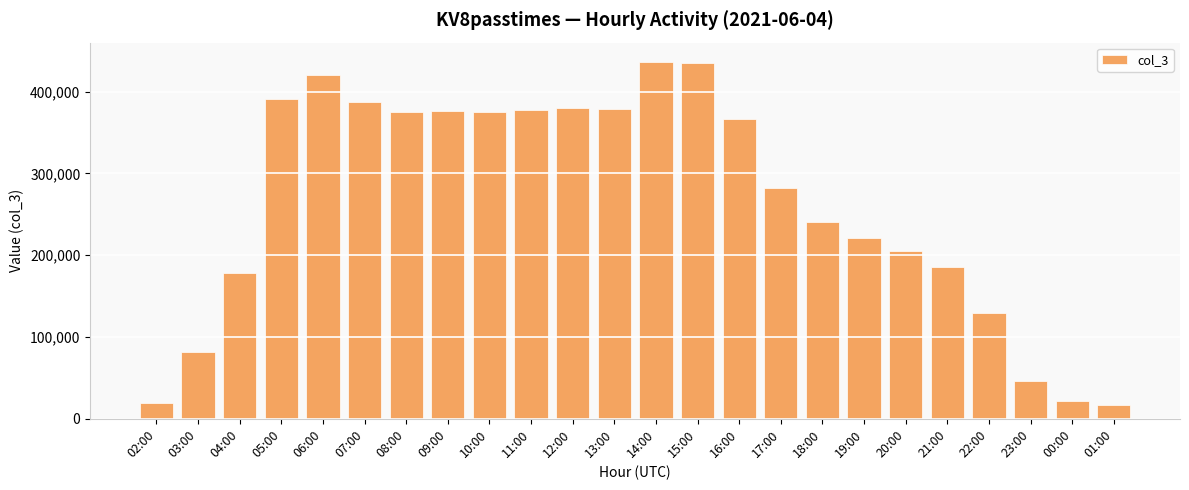

What is the change in value from 06:00 to 21:00?

-234636